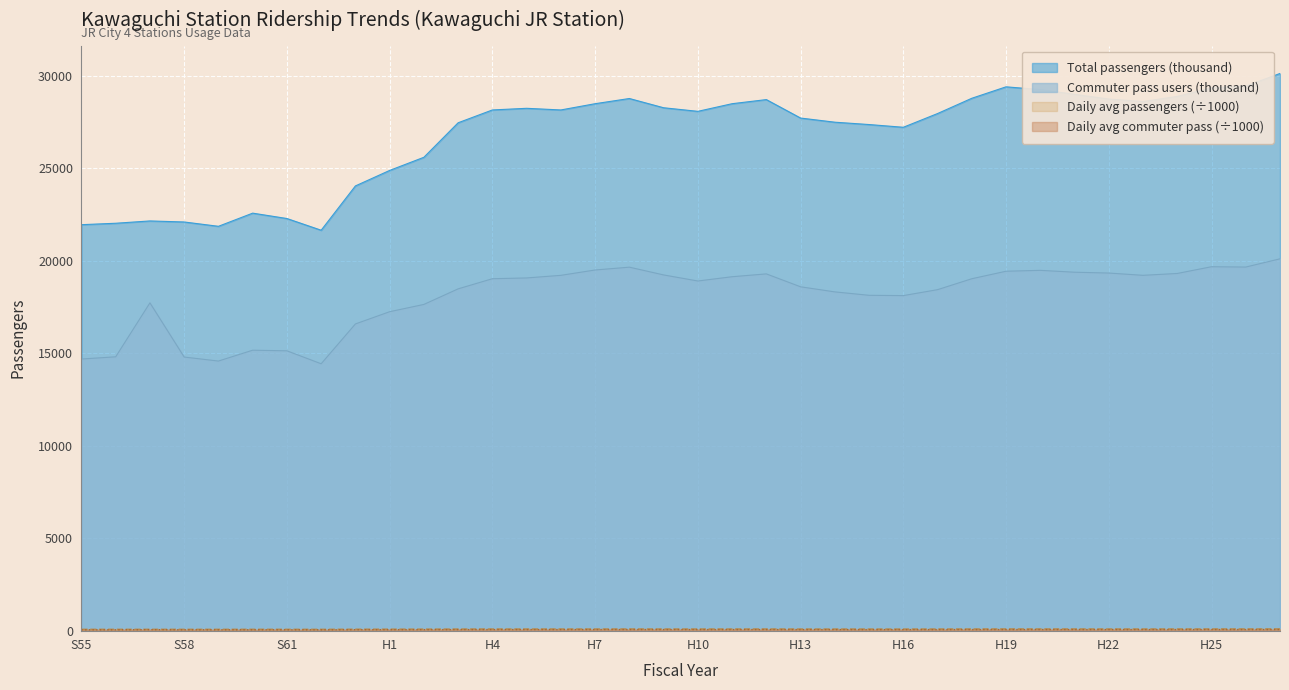

How many data points does each series have?

36